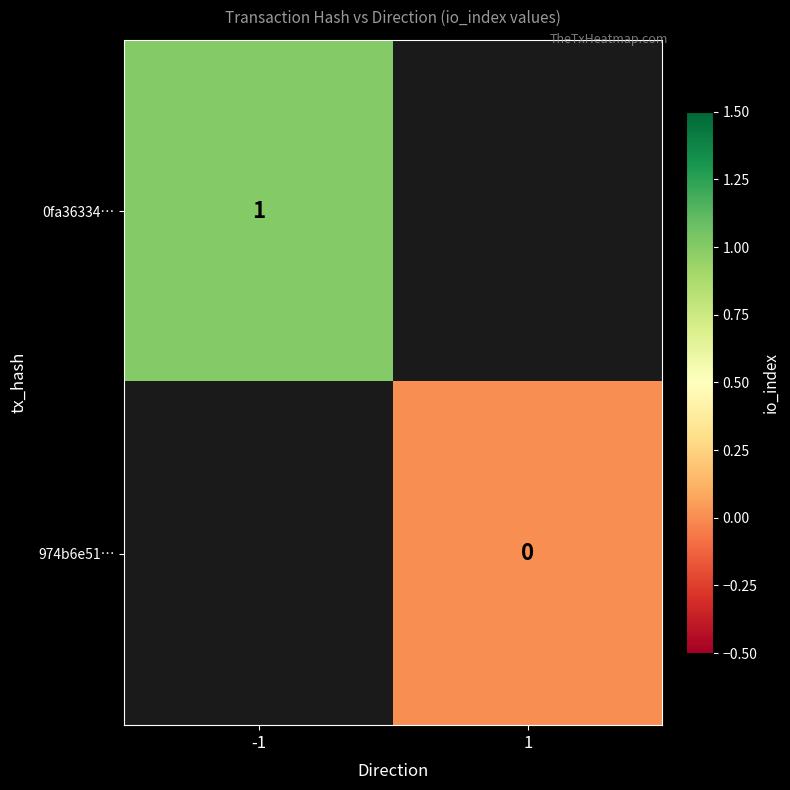

Which category has the highest value across all series?

-1